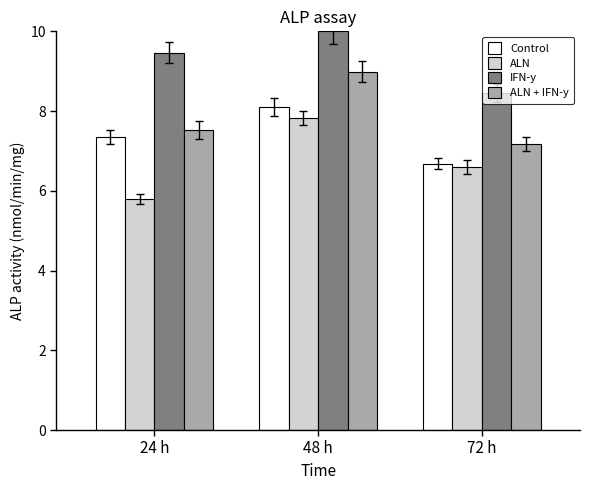

Which series changed the most between 48 h and 72 h?

ALN + IFN-y